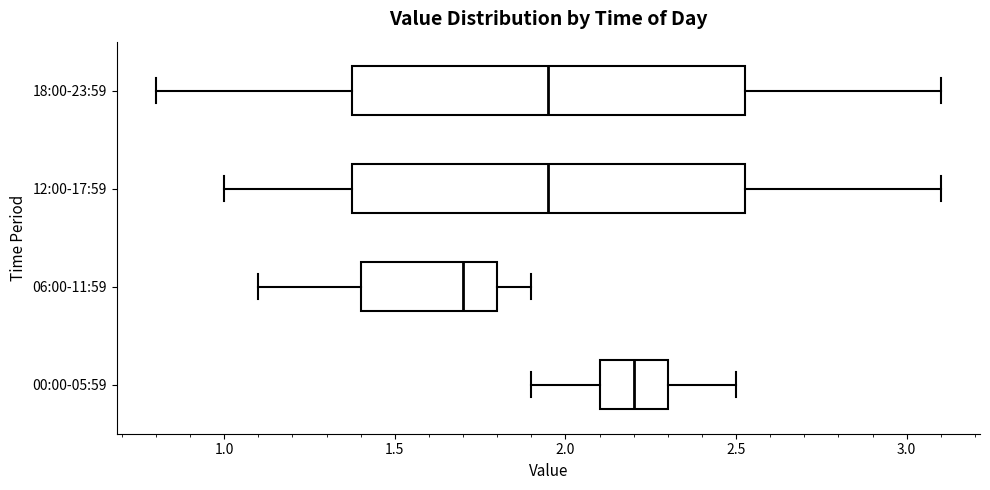

Reading bottom to top, read every box against the x-axis: the position of its median line, the range the box covers, and the ends of its whiskers. The values are not printed on the chart, so give them approximately, as read against the axis.

00:00-05:59: median 2.20, box 2.10 to 2.30, whiskers 1.90 to 2.50
06:00-11:59: median 1.70, box 1.40 to 1.80, whiskers 1.10 to 1.90
12:00-17:59: median 1.95, box 1.40 to 2.55, whiskers 1.00 to 3.10
18:00-23:59: median 1.95, box 1.40 to 2.55, whiskers 0.80 to 3.10